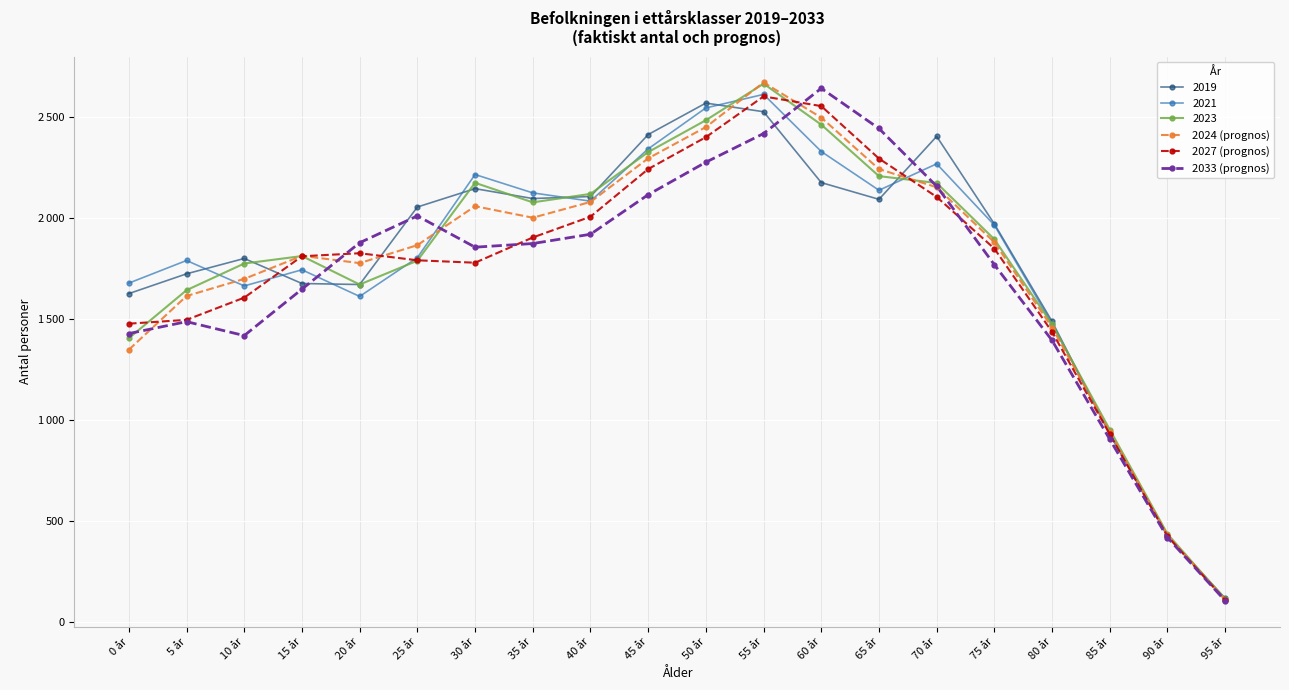

Does the chart have visible grid lines?

Yes